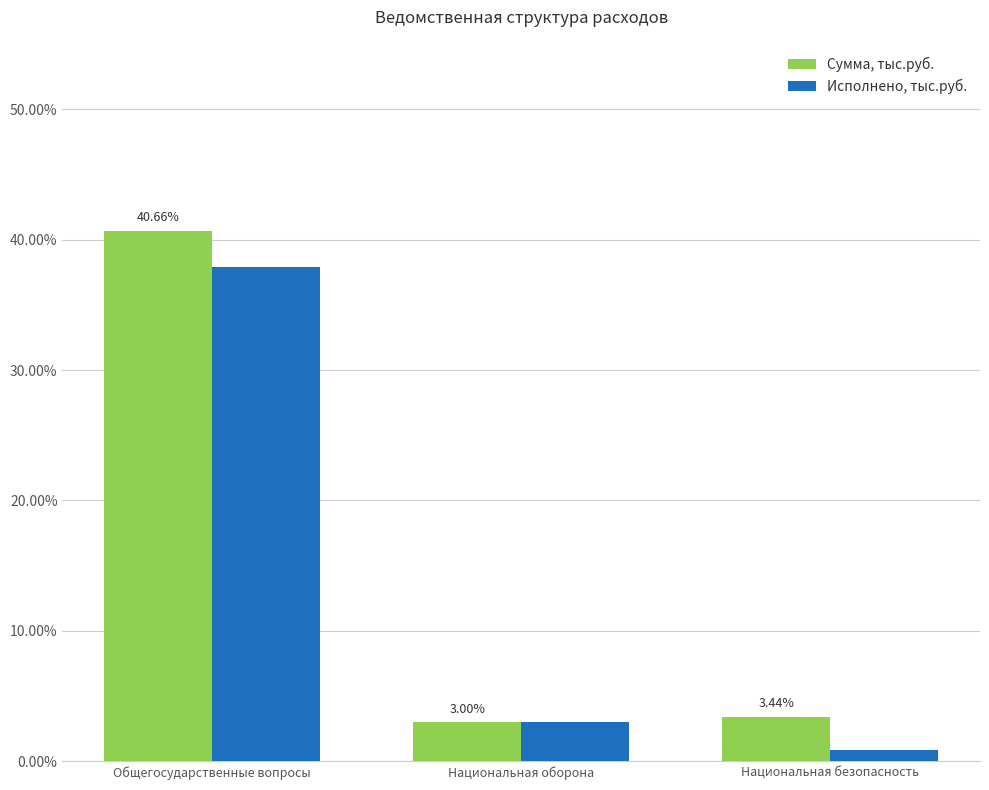

What are all the series names shown in the legend?

Сумма, тыс.руб., Исполнено, тыс.руб.